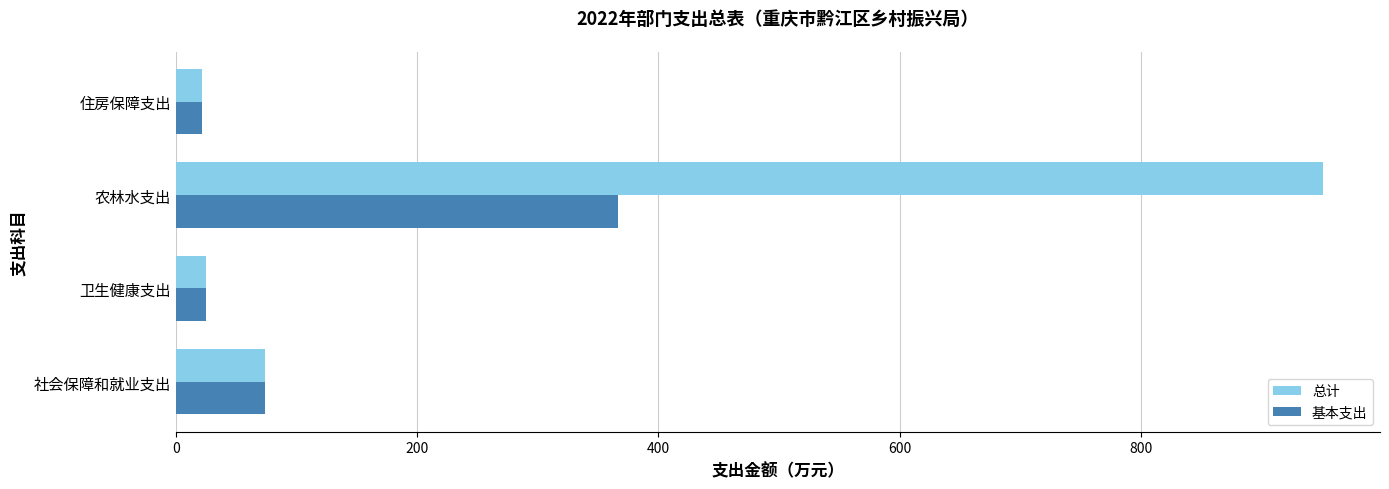

The 总计 series shows 950.6 at 农林水支出. True or false?

True